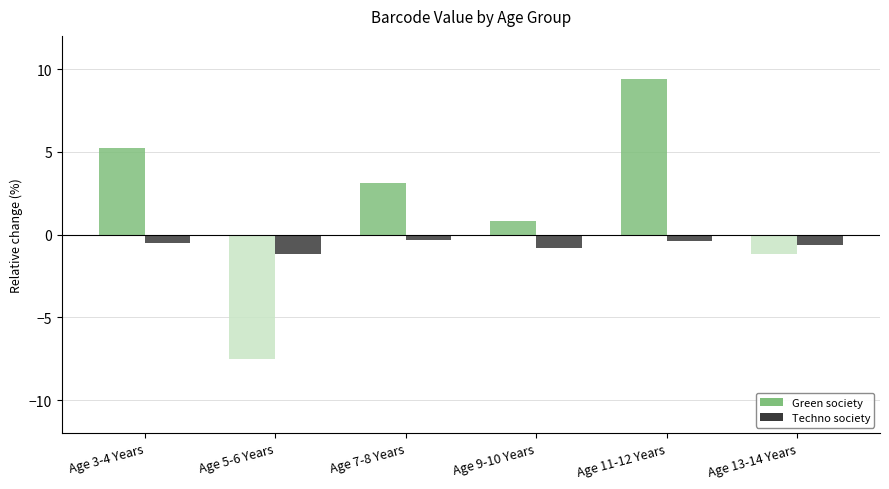

What is the difference between the highest and lowest values at Age 7-8 Years?

3.4